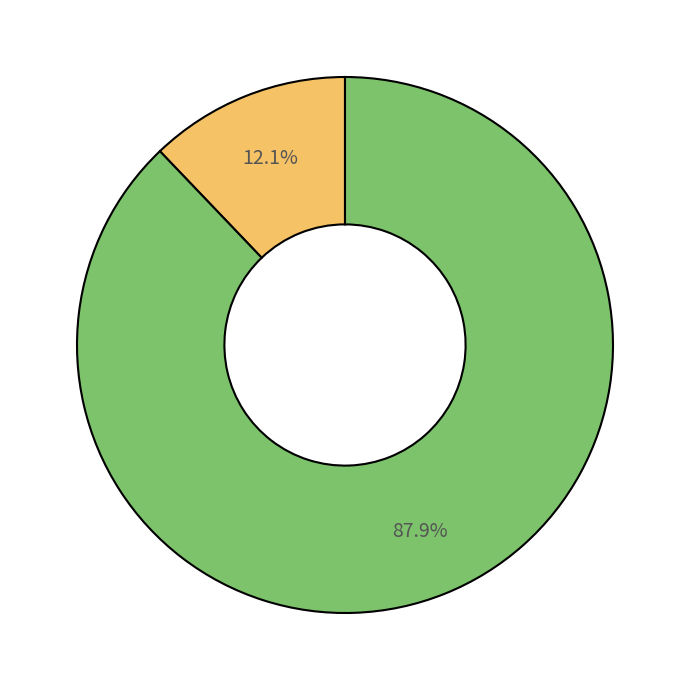

Is there a majority slice in this chart?

Yes